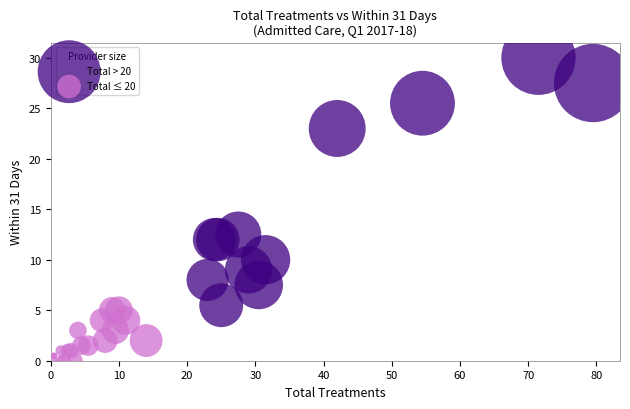

Which series contains the lowest Y value?

Total ≤ 20